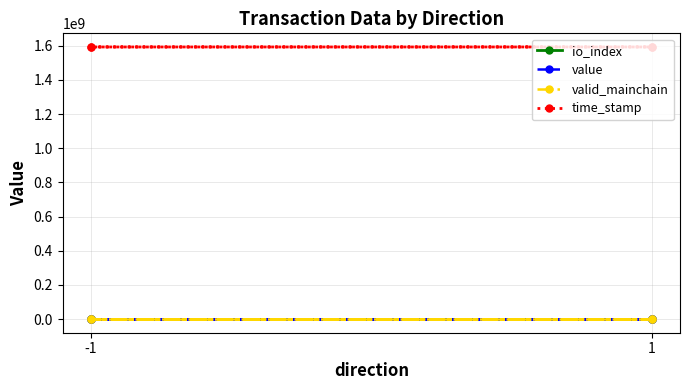

True or false: io_index has more than 1 interior local peaks.

False